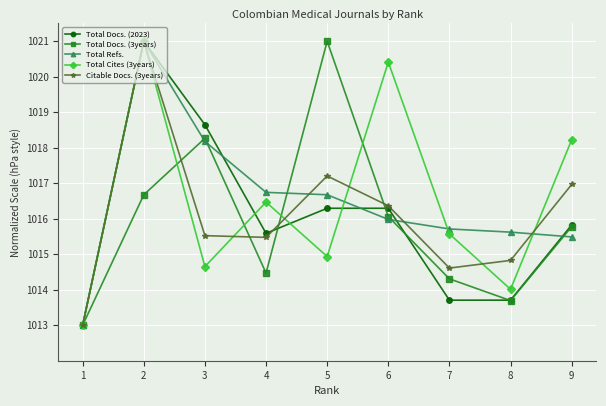

The Total Docs. (2023) series shows 682.9 at 5. True or false?

False